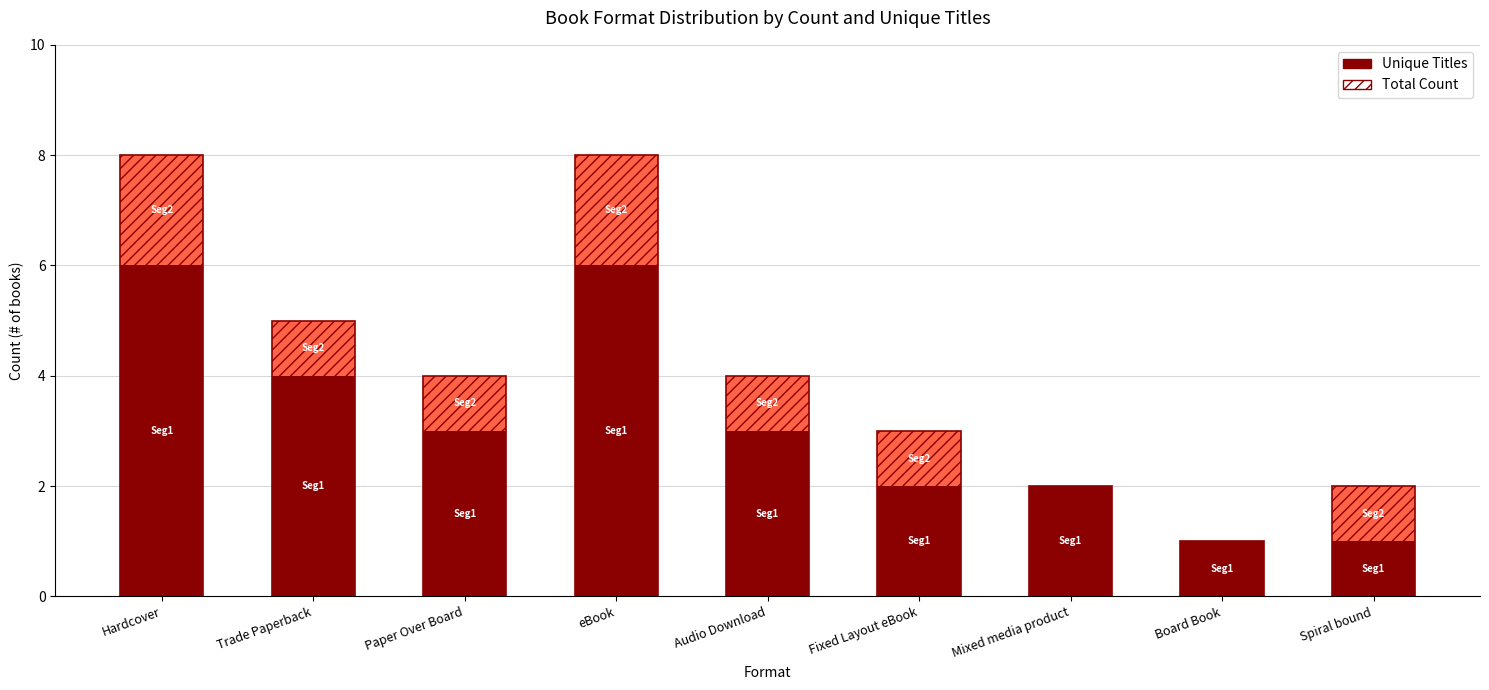

What is the lowest value of the Count (hatched overlay) series?

1